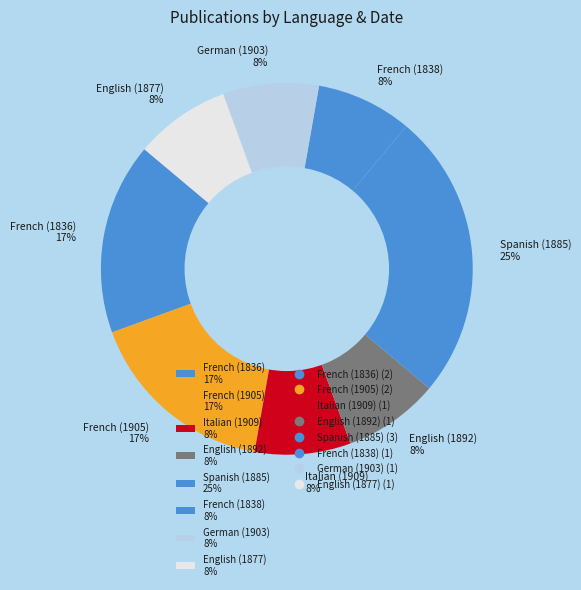

To the nearest percent, what is the difference between the largest and smallest slice percentages?

17%